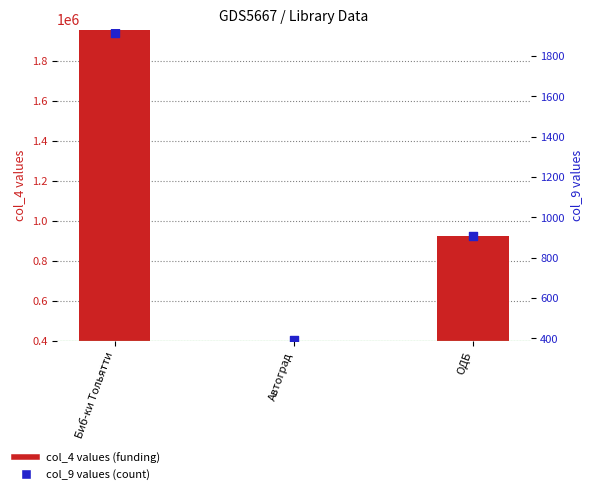

What is the ratio of the value at ОДБ to the value at Автоград?

2.3